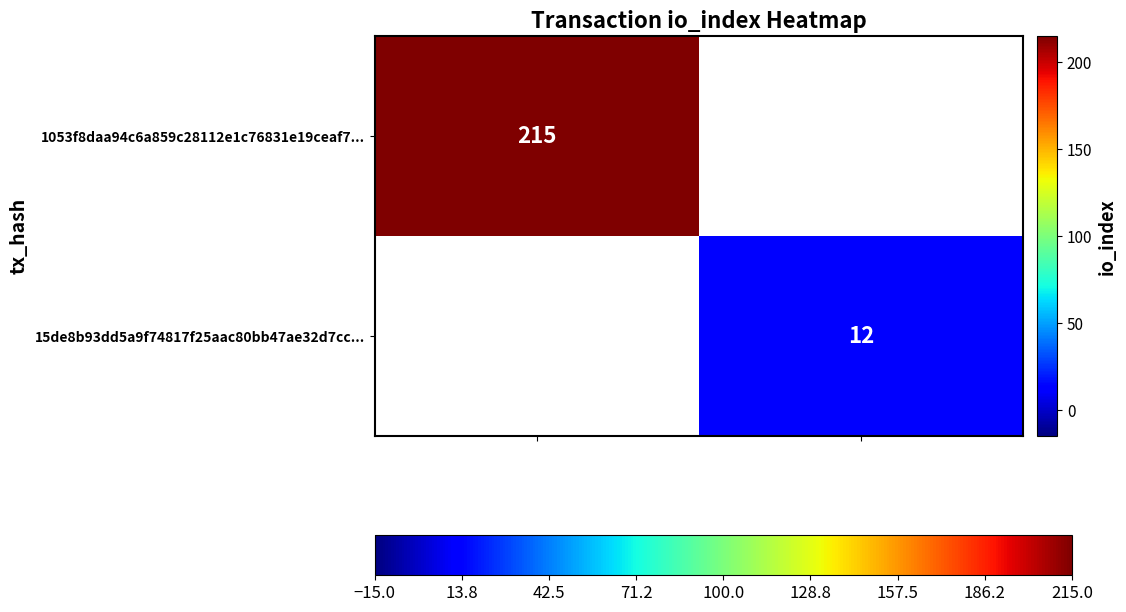

How many series are shown in this chart?

2